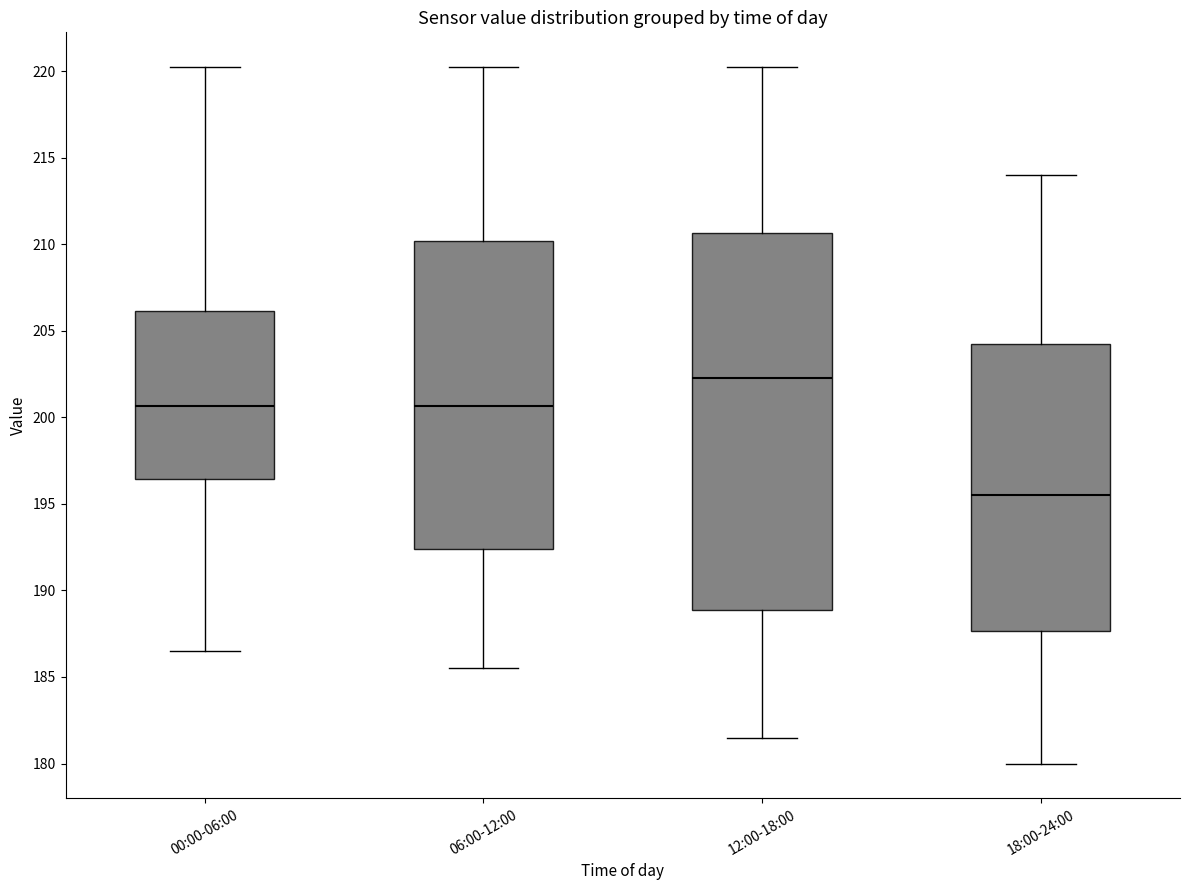

Reading left to right, read every box against the y-axis: the position of its median line, the range the box covers, and the ends of its whiskers. The values are not printed on the chart, so give them approximately, as read against the axis.

00:00-06:00: median 200.5, box 196.5 to 206.0, whiskers 186.5 to 220.0
06:00-12:00: median 200.5, box 192.5 to 210.0, whiskers 185.5 to 220.0
12:00-18:00: median 202.5, box 189.0 to 210.5, whiskers 181.5 to 220.0
18:00-24:00: median 195.5, box 187.5 to 204.5, whiskers 180.0 to 214.0